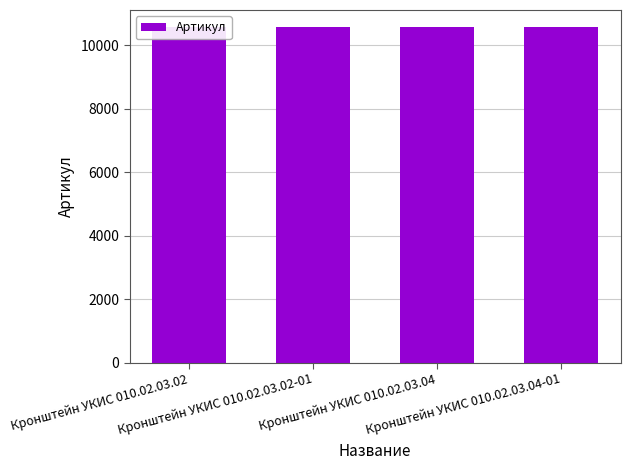

How many bars are there in total?

4